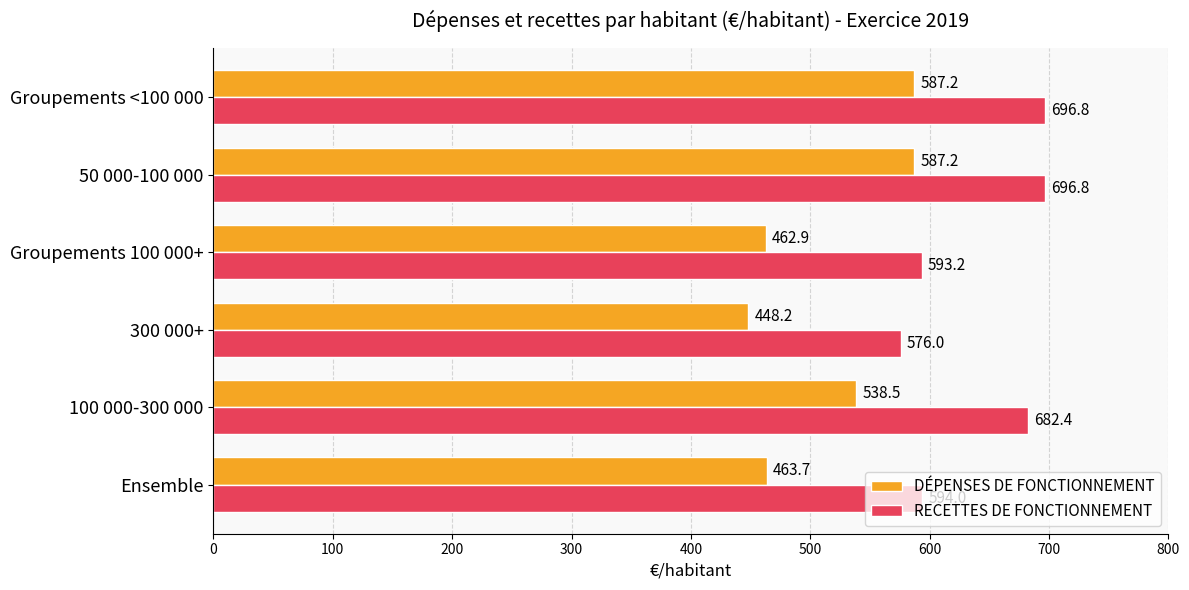

Is it true that DÉPENSES DE FONCTIONNEMENT equals 1049.6 at 50 000-100 000?

False